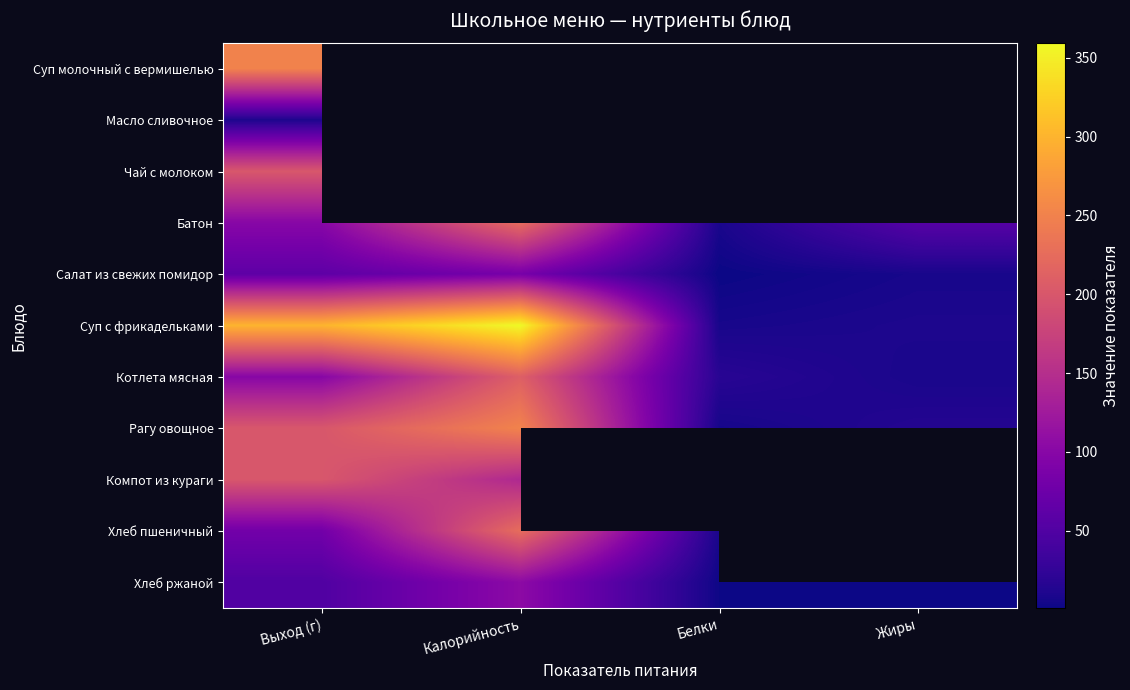

True or false: Суп с фрикадельками has a value of 14.1 at Жиры.

False